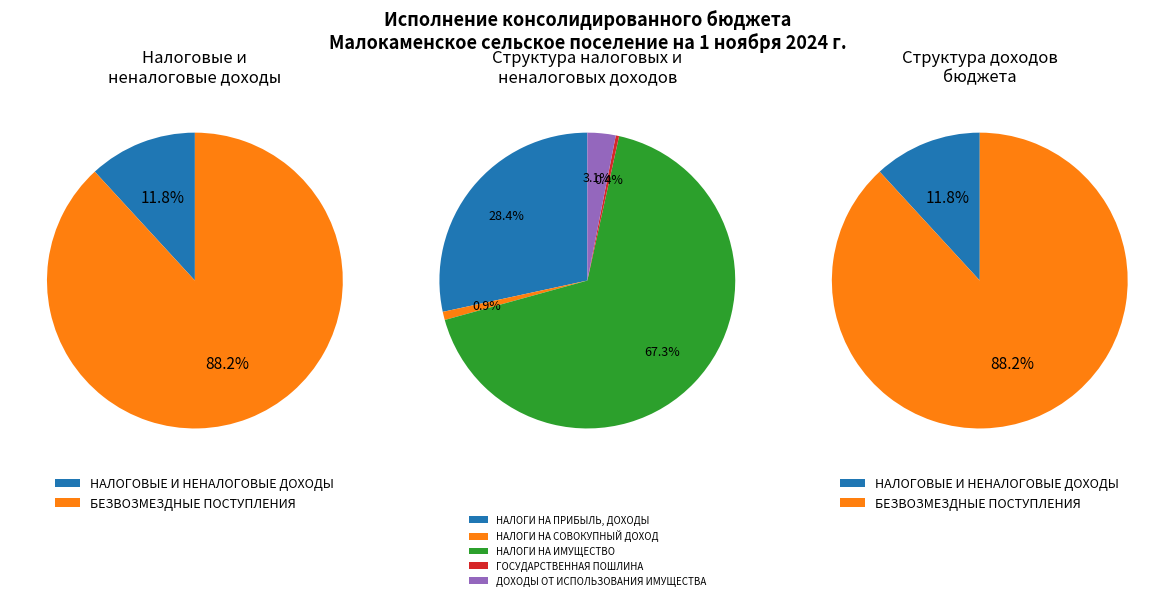

Which slice represents more than half of the pie?

БЕЗВОЗМЕЗДНЫЕ ПОСТУПЛЕНИЯ